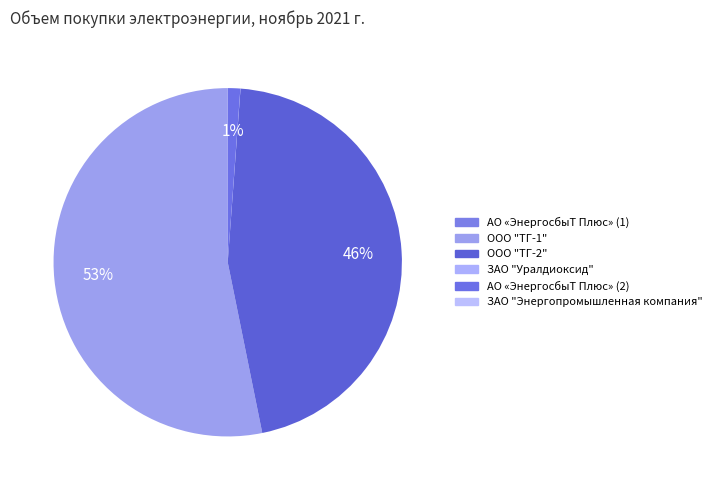

Approximately how many times larger is the value at АО «ЭнергосбыТ Плюс» (2) compared to ЗАО "Энергопромышленная компания"?

279.1